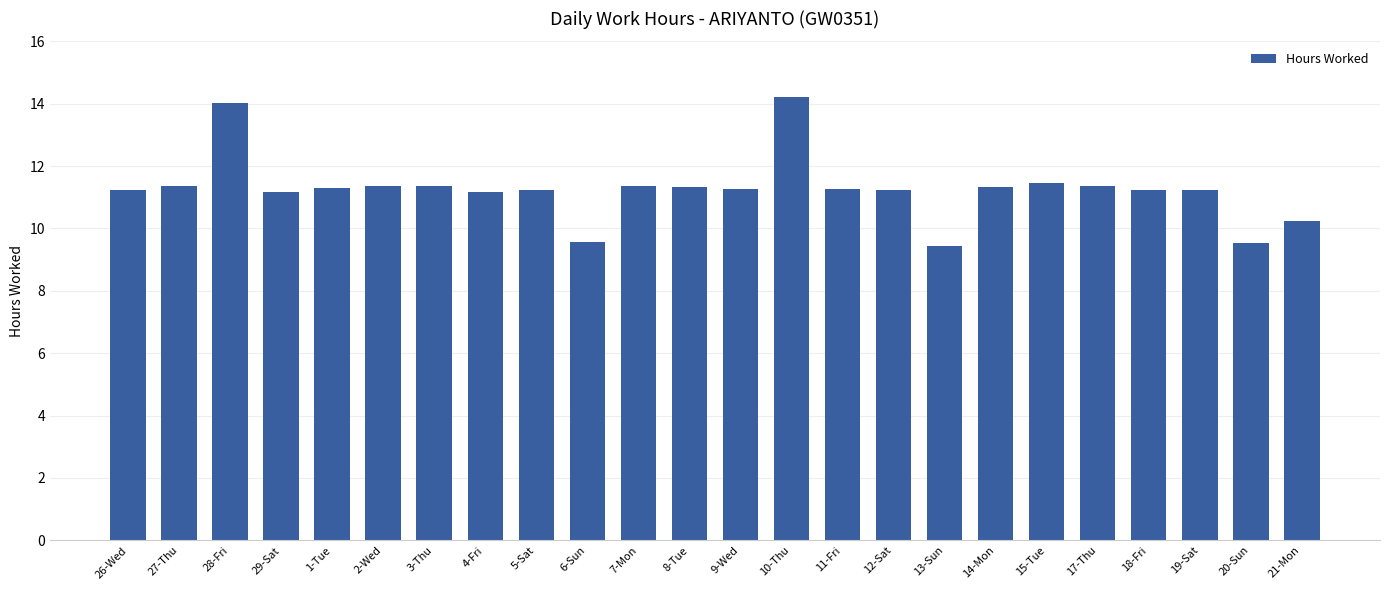

What position from the right is 11-Fri?

10